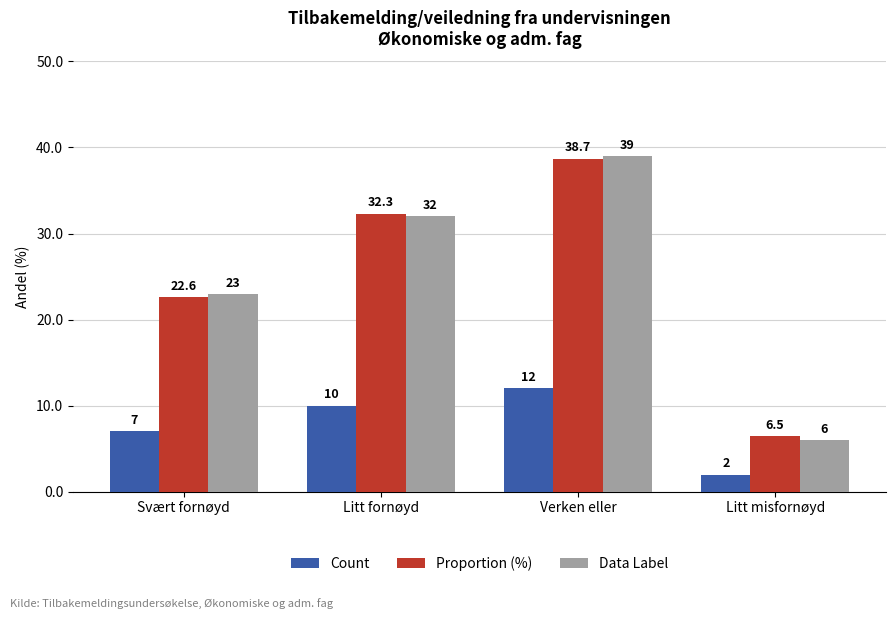

Where is Proportion (%) nearest to the value 22?

Svært fornøyd